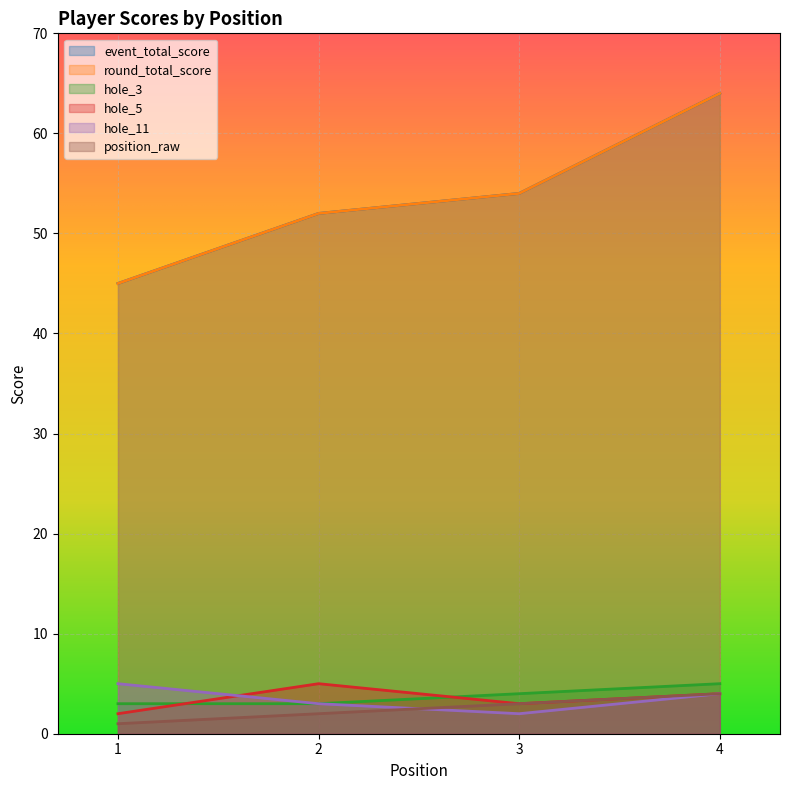

What is the minimum value shown in the chart?

1